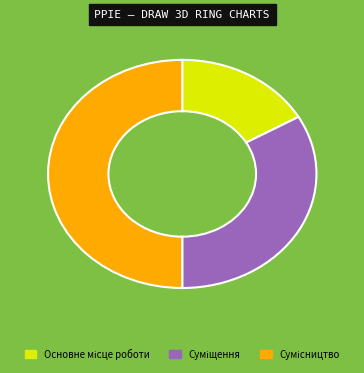

Between Сумісництво and Основне місце роботи, which is larger?

Сумісництво